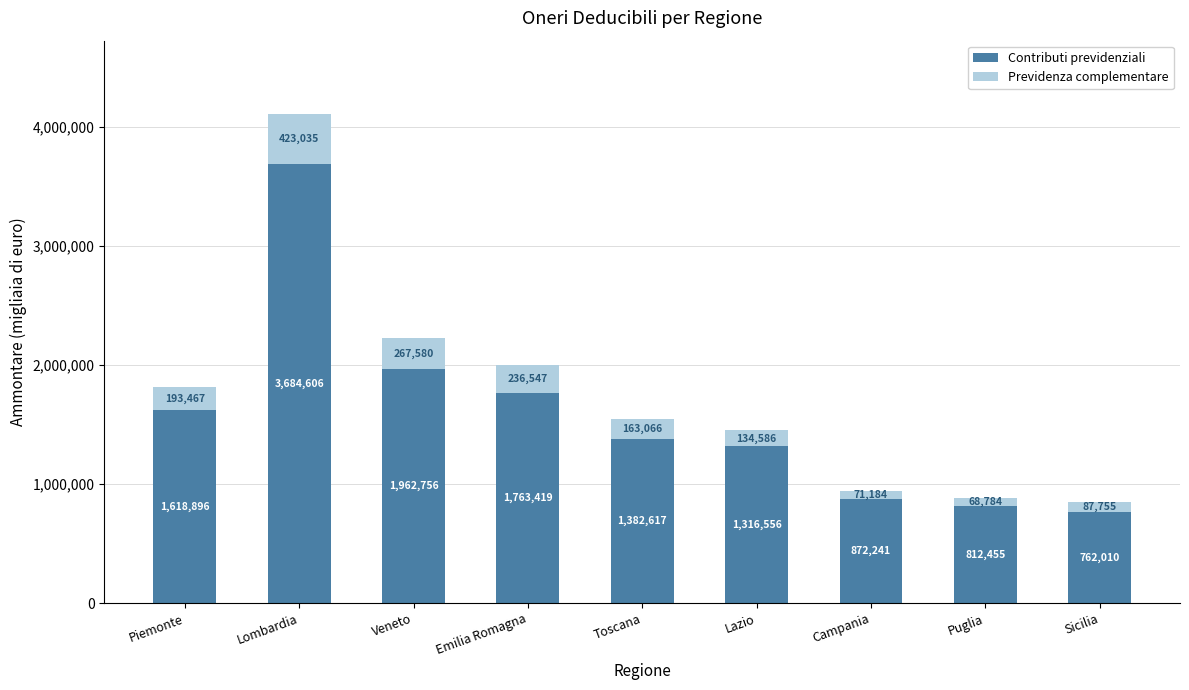

List the labels in order of Contributi previdenziali value, smallest first.

Sicilia, Puglia, Campania, Lazio, Toscana, Piemonte, Emilia Romagna, Veneto, Lombardia